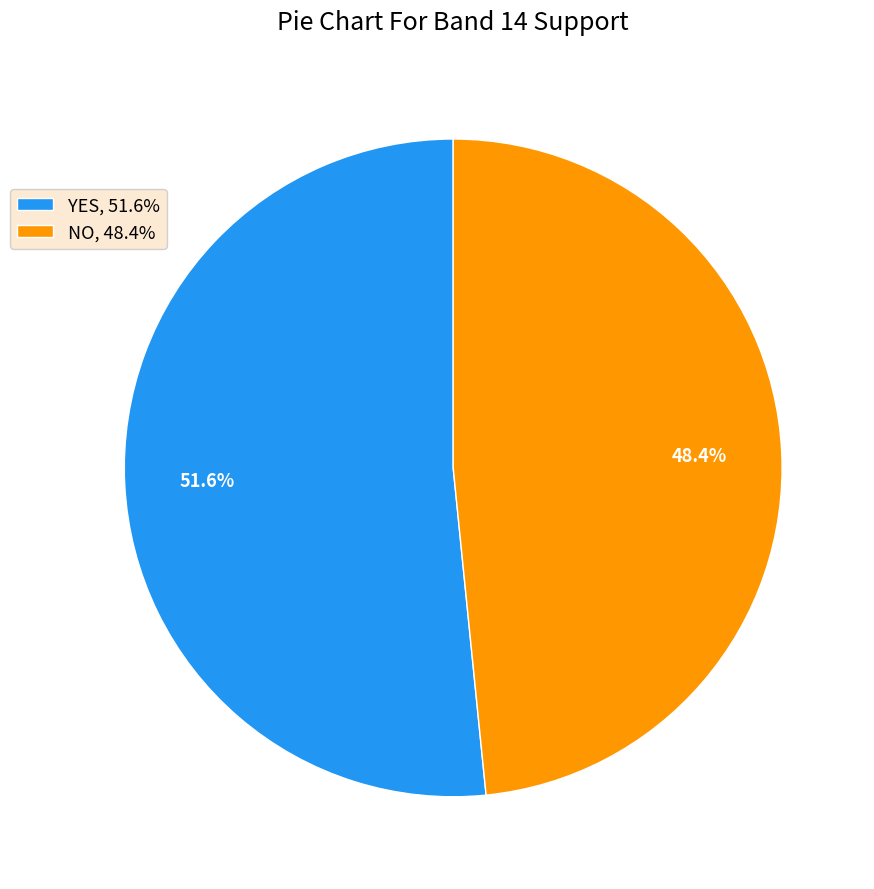

To the nearest percent, what percentage of the pie is NO?

48%